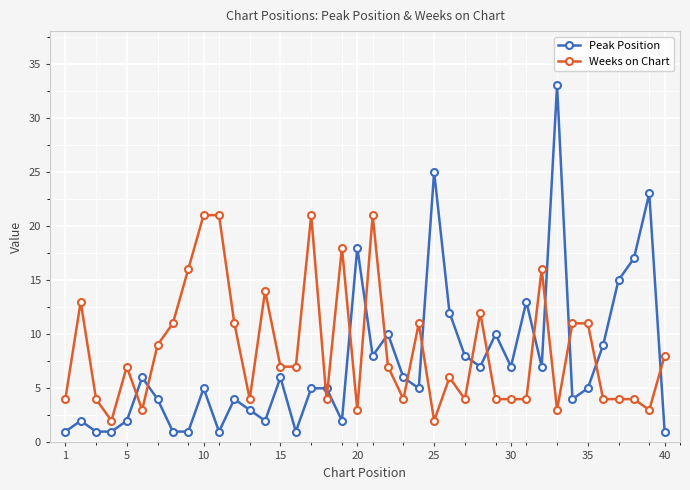

True or false: Weeks on Chart and Peak Position cross at least once.

True